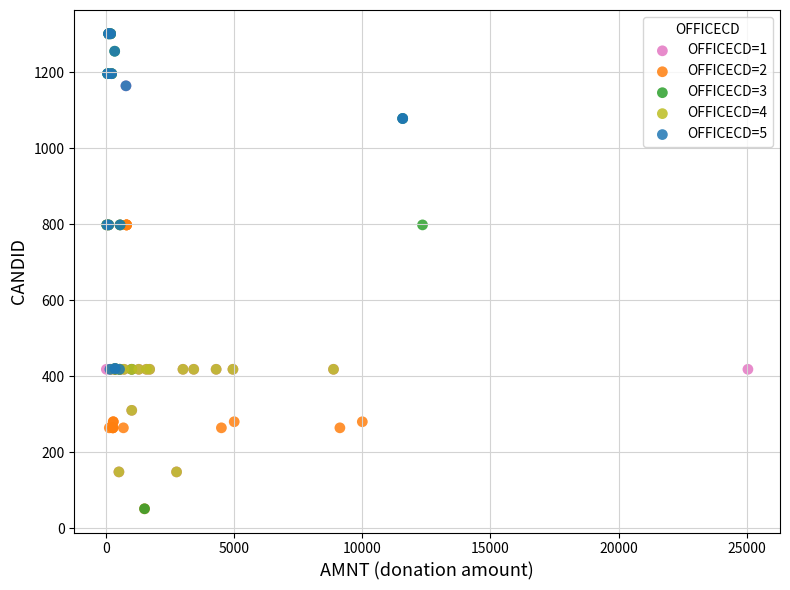

Which series has the widest spread of Y values?

OFFICECD=3